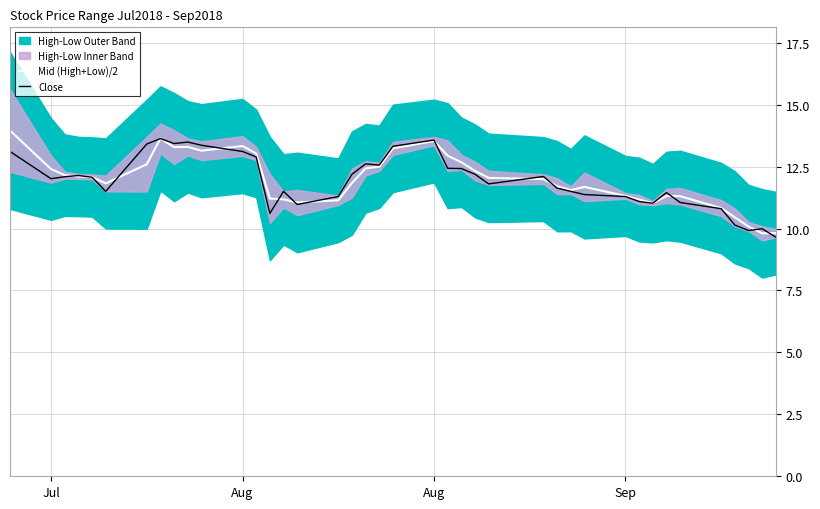

Rank the series by their average value, from lowest to highest.

Close, Mid (High+Low)/2